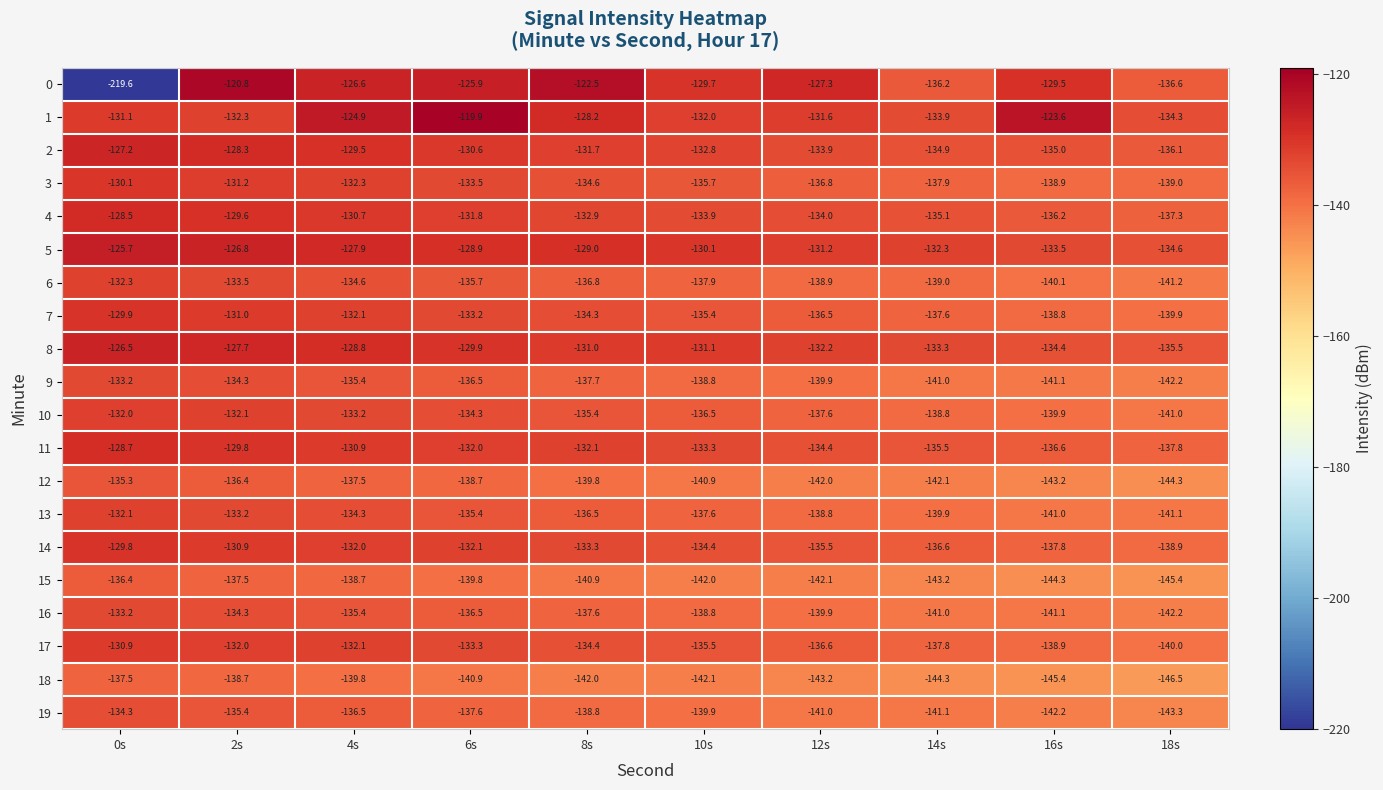

What is the difference between the maximum and second lowest values in the 16 series?

7.9